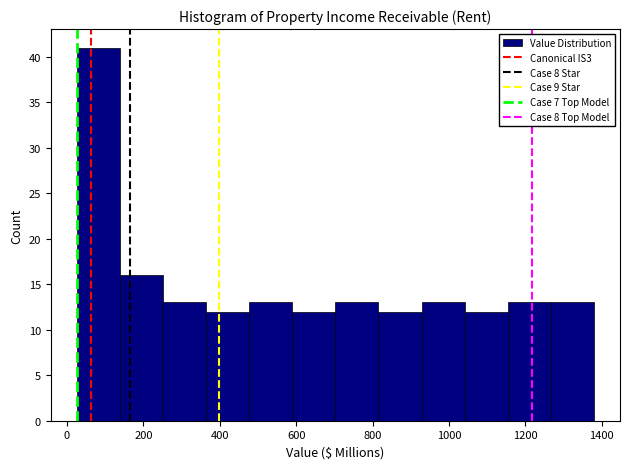

Reading left to right, transcribe this chart: for each bar, give the range it covers on the x-axis and its height. Neither the bar edges nor the heights are printed on the chart, so give them approximately, as read against the axes.

20 to 140: 41
140 to 260: 16
260 to 360: 13
360 to 480: 12
480 to 580: 13
580 to 700: 12
700 to 820: 13
820 to 920: 12
920 to 1040: 13
1040 to 1160: 12
1160 to 1260: 13
1260 to 1380: 13